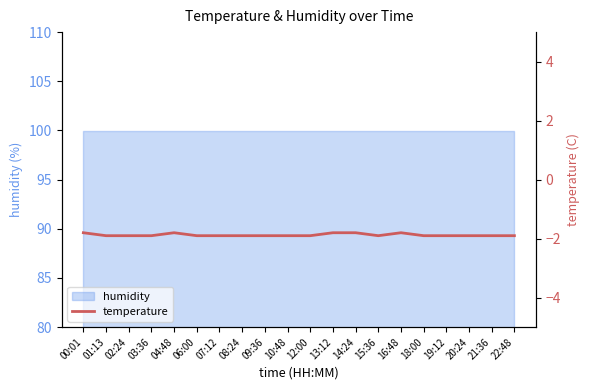

Does the chart have visible grid lines?

No